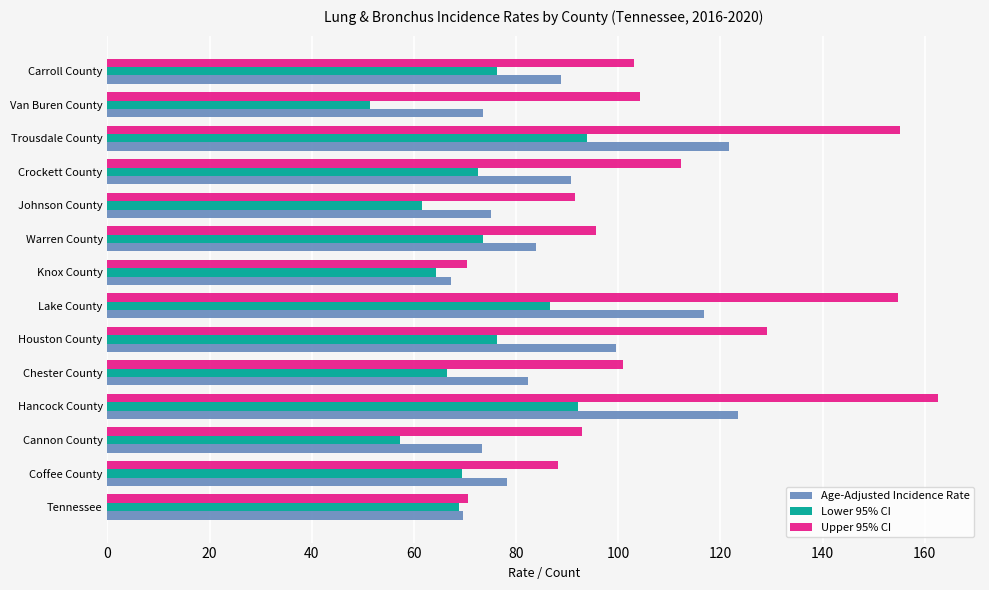

What is the total value across all series at Trousdale County?

370.8